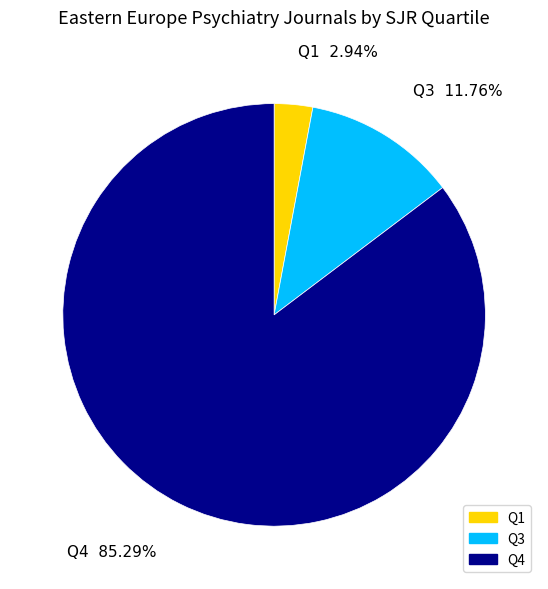

What percentage is the Q4 slice, to the nearest percent?

85%